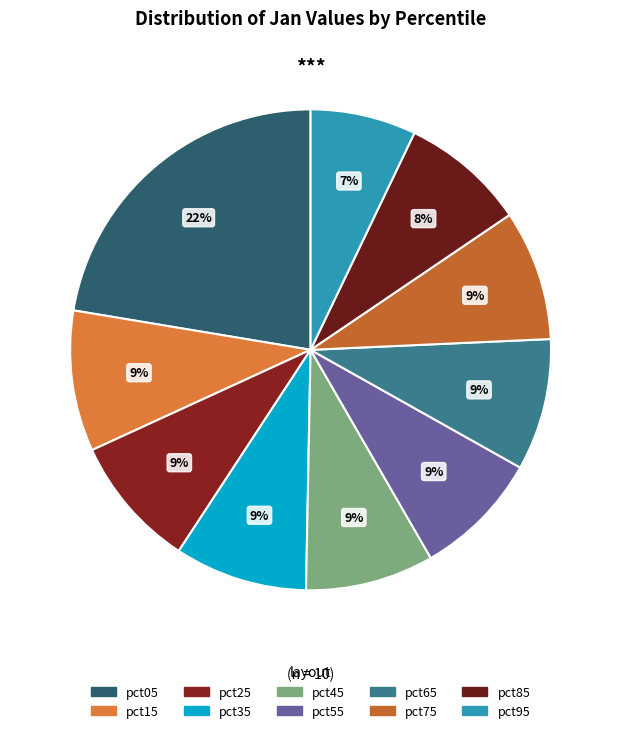

What is the smallest slice in the pie chart?

pct95